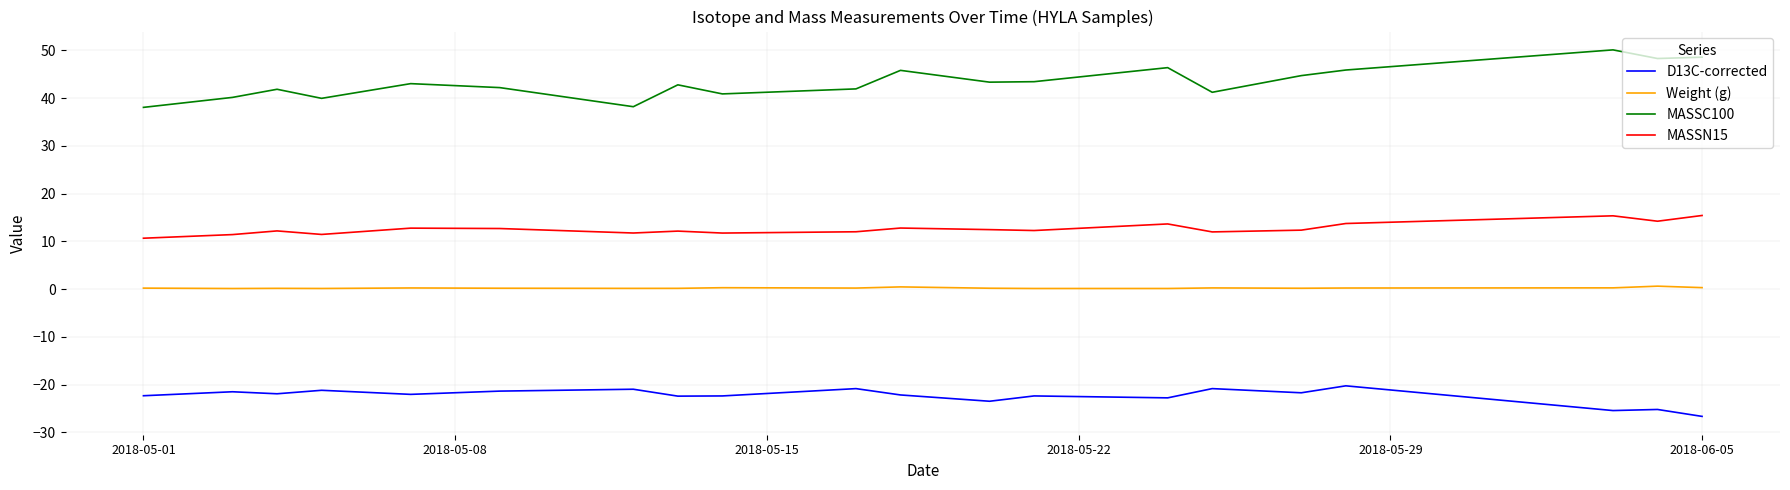

How many lines are shown in the chart?

4